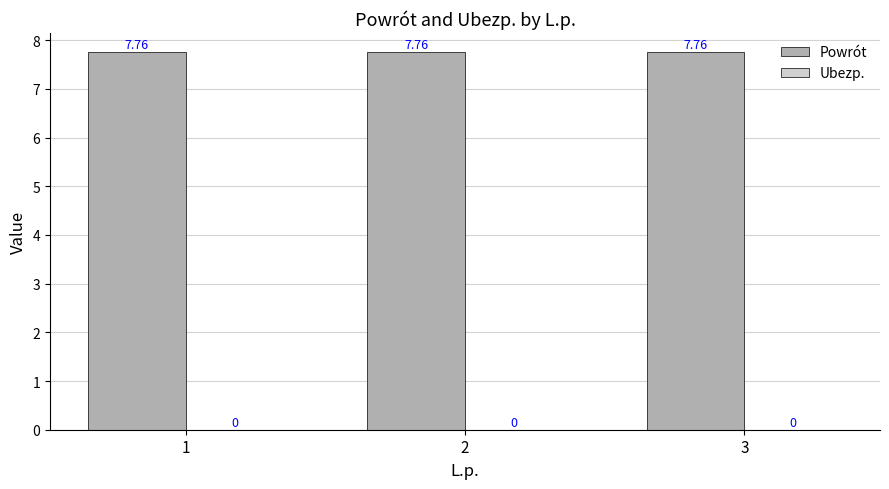

Reading left to right, transcribe all the data shown in this chart.

Powrót: 1=7.8	2=7.8	3=7.8
Ubezp.: 1=0.0	2=0.0	3=0.0